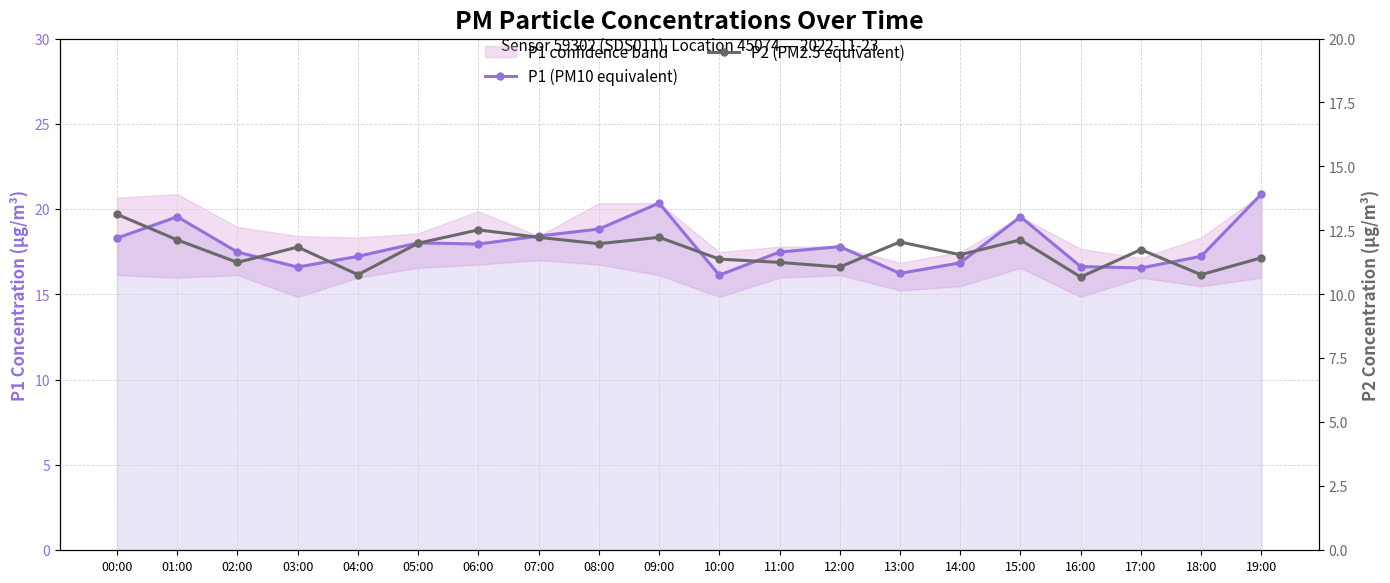

Read the P1 (PM10 equivalent) value at 19:00.

20.9